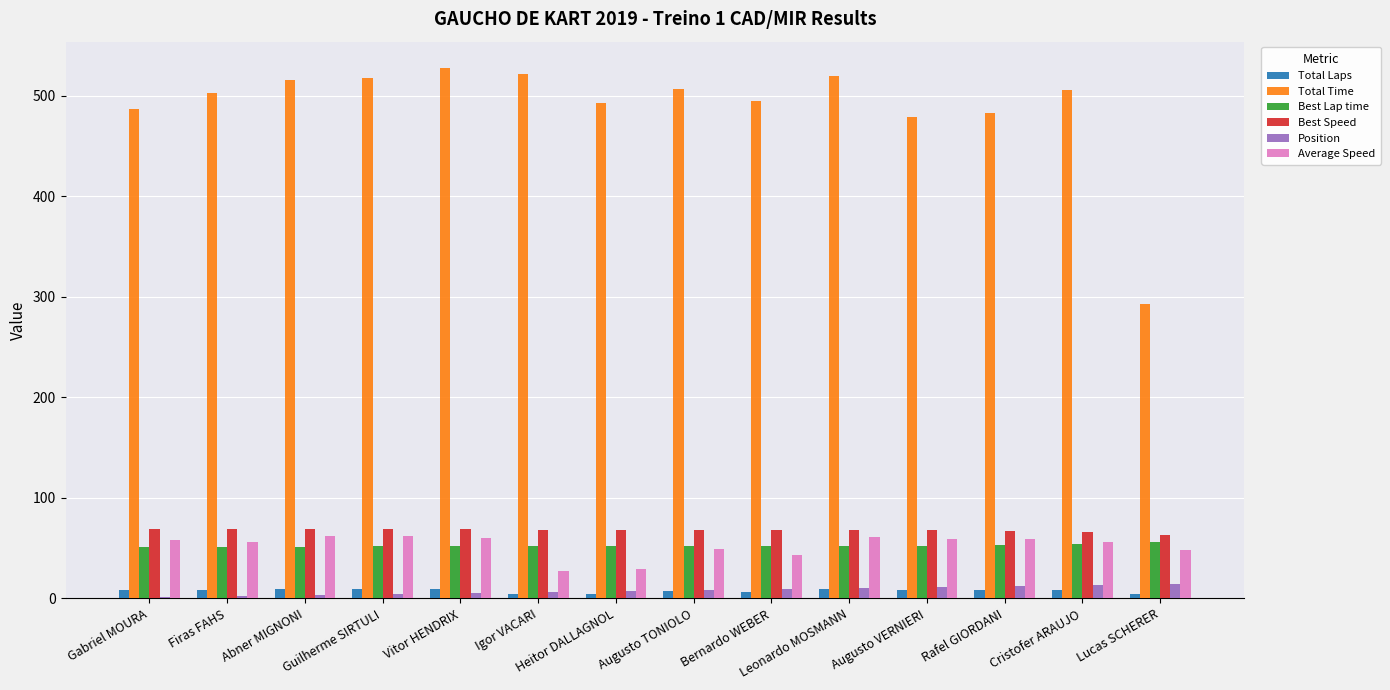

Is the value of Best Lap time at Abner MIGNONI greater than the value of Average Speed at Firas FAHS?

No